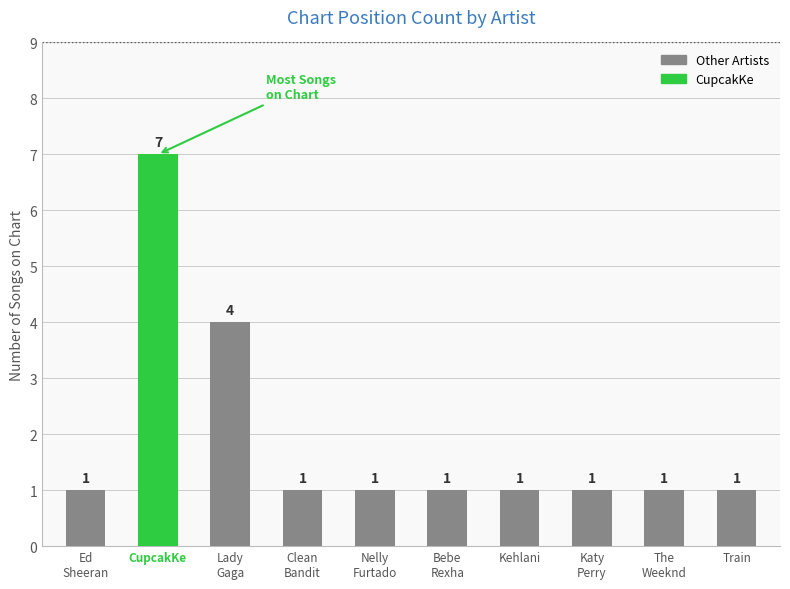

Reading right to left, list all the values displayed in this chart.

Train=1	The
Weeknd=1	Katy
Perry=1	Kehlani=1	Bebe
Rexha=1	Nelly
Furtado=1	Clean
Bandit=1	Lady
Gaga=4	CupcakKe=7	Ed
Sheeran=1